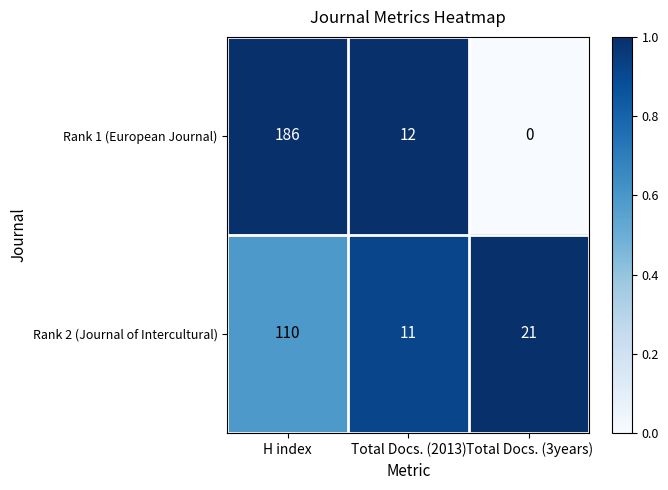

Which series has the largest range (max minus min)?

Rank 1 (European Journal)